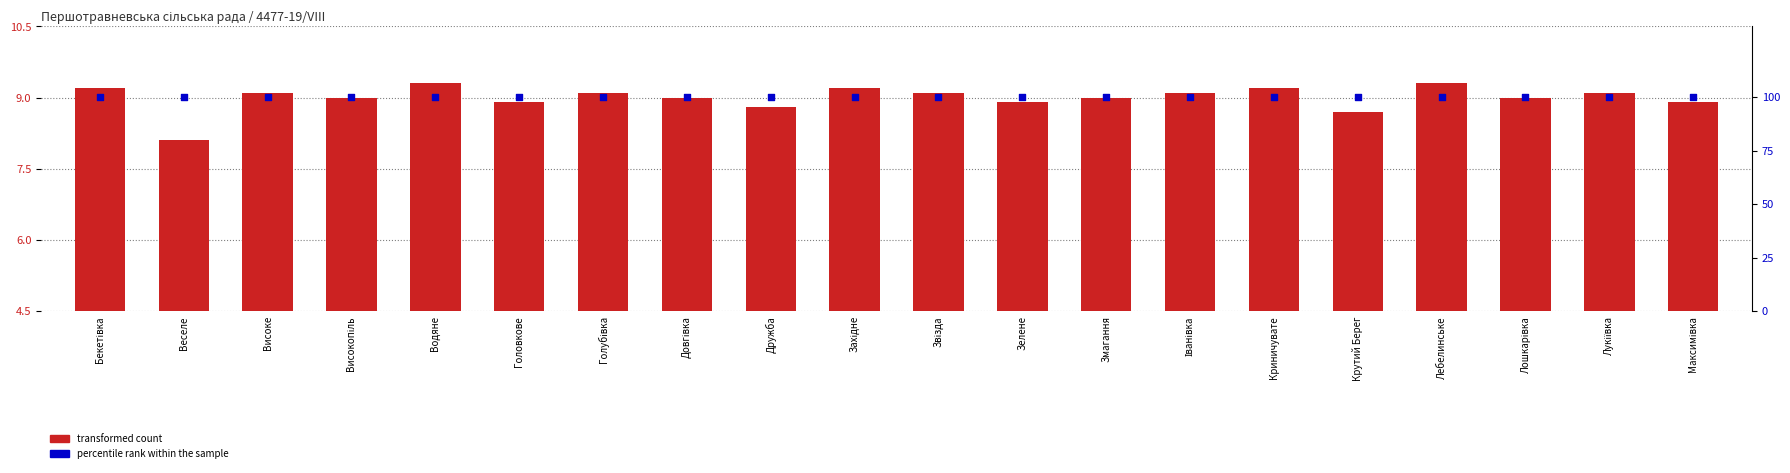

At how many categories does at least one series exceed 59?

20